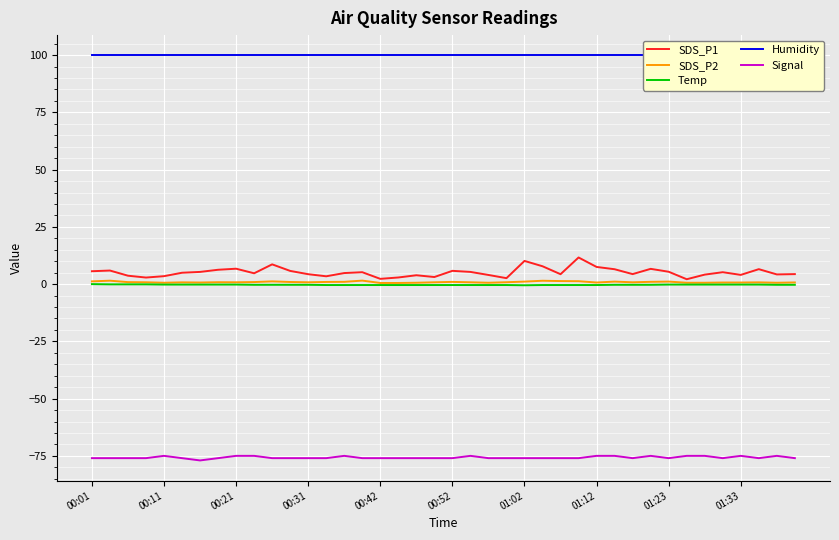

True or false: SDS_P1 and Signal intersect in this chart.

False